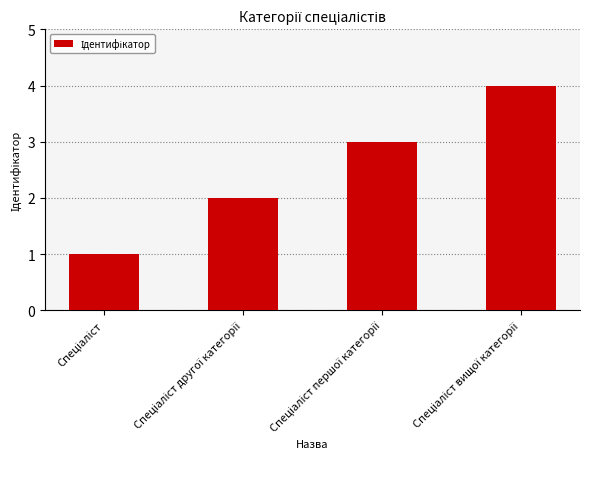

How many values are below 3?

2